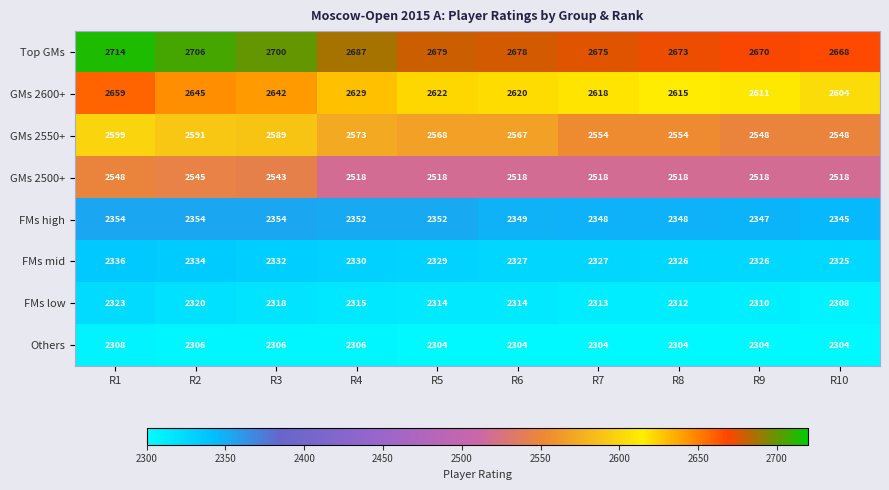

Is it true that GMs 2600+ equals 2622 at R5?

True